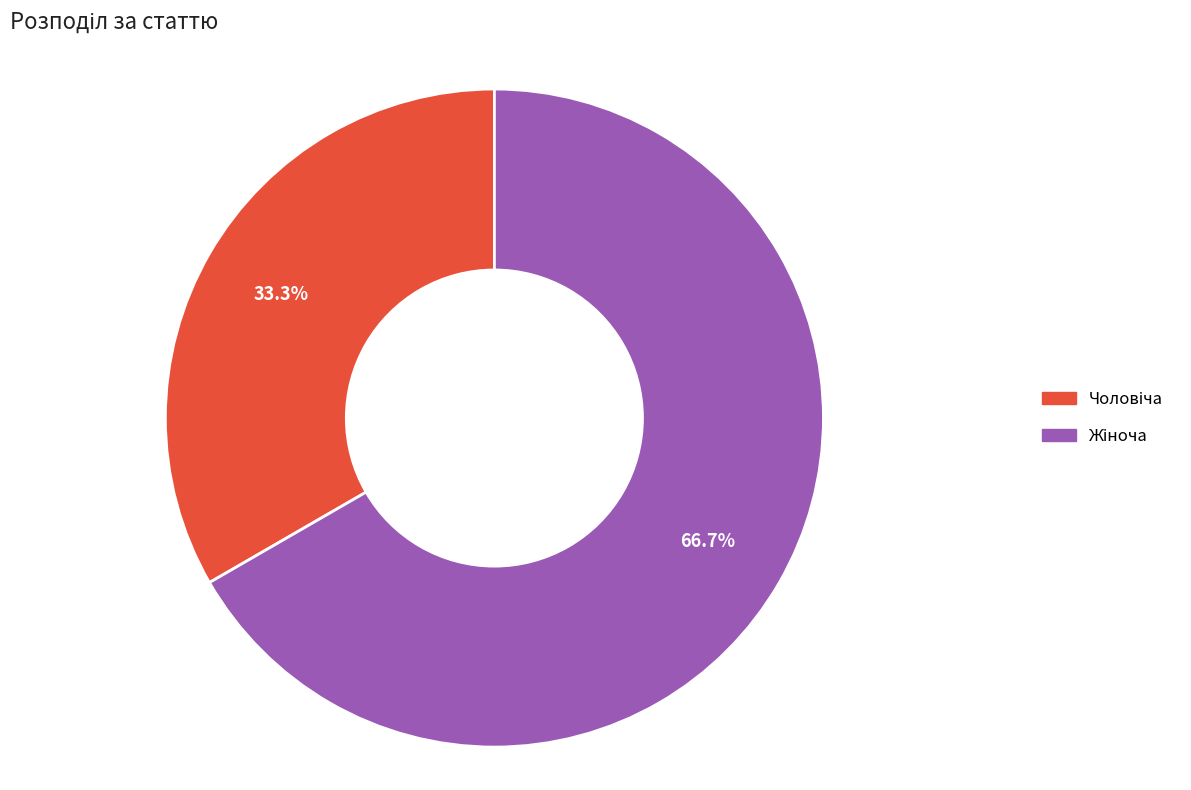

How many segments does this pie chart have?

2